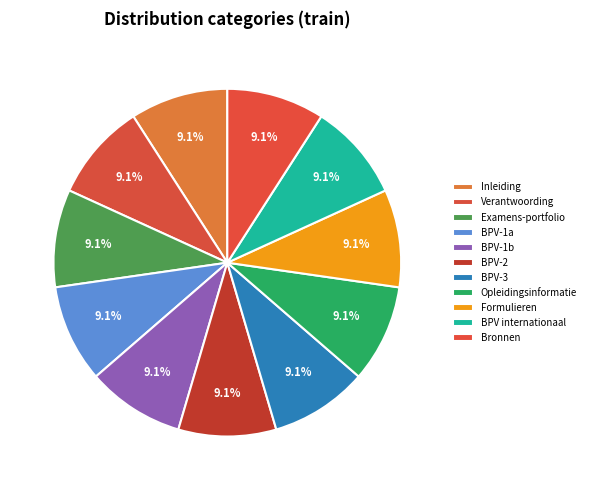

Does Verantwoording represent more than half of the total?

No